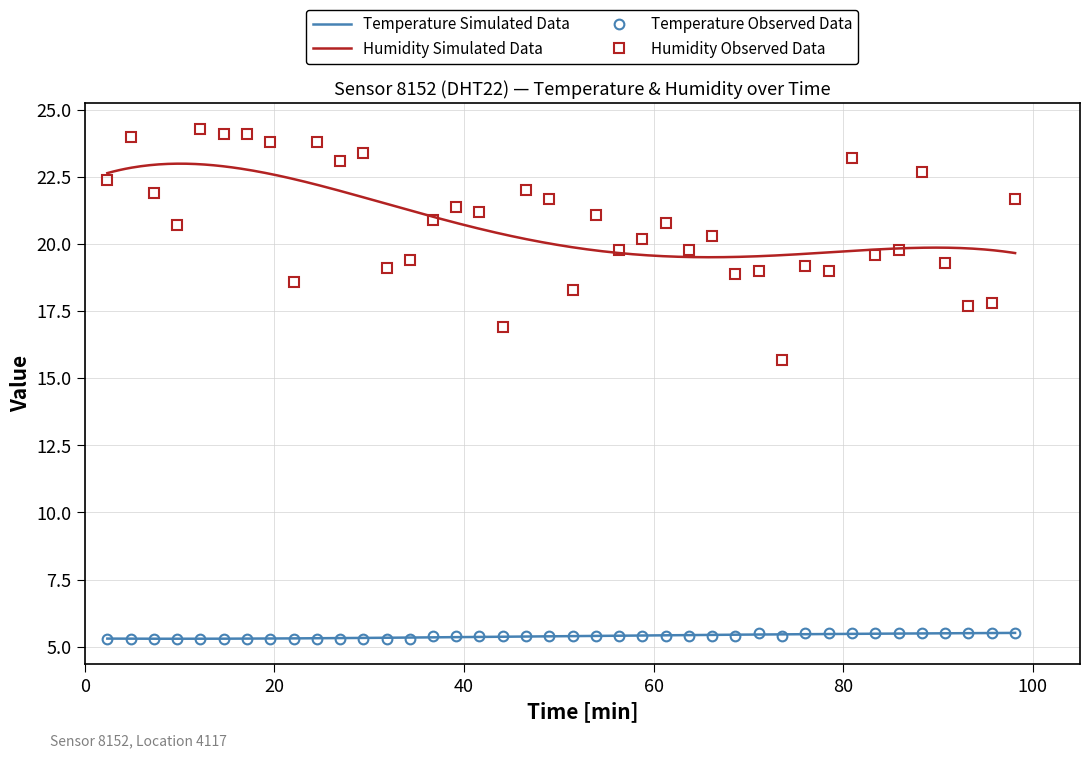

What is the lowest value of the Humidity Observed Data series?

15.7